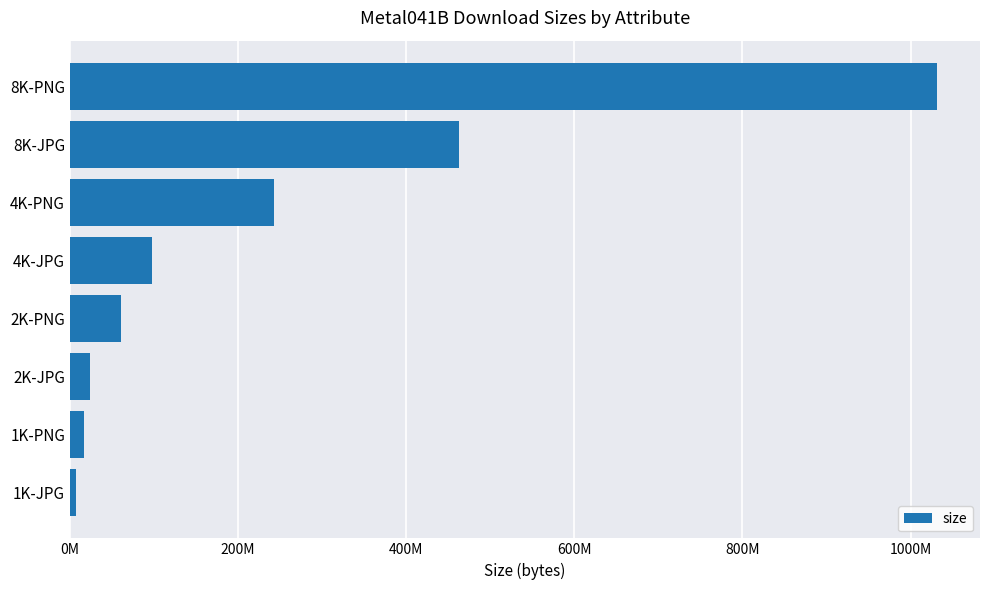

Does the chart contain any negative values?

No